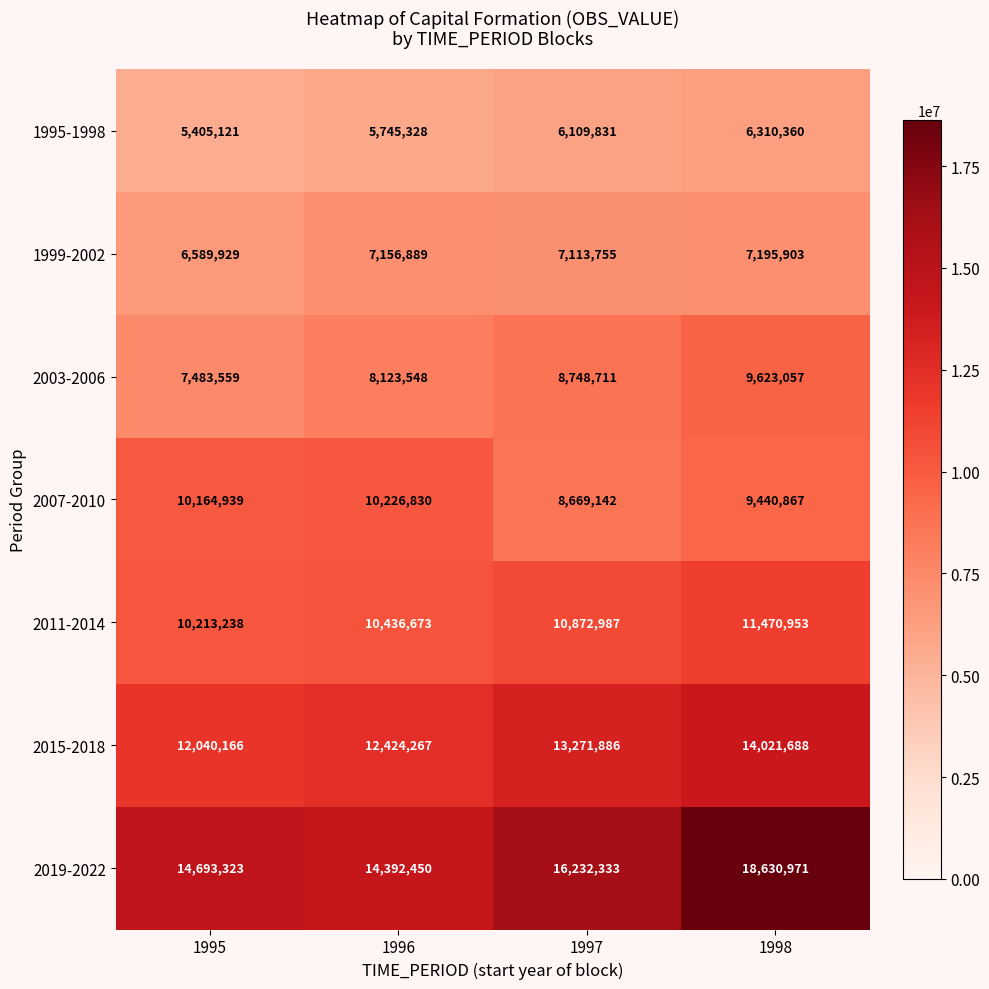

At how many categories does at least one series exceed 15004600?

2